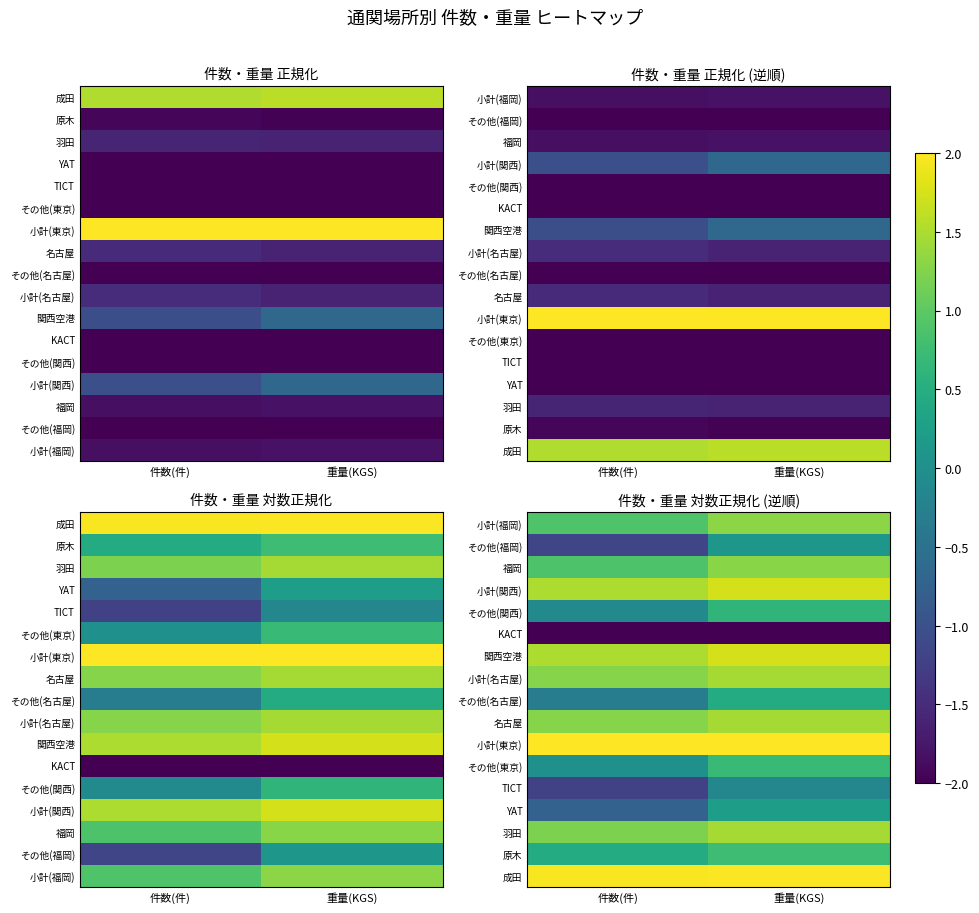

List the labels in order of その他(東京) value, smallest first.

件数(件), 重量(KGS)